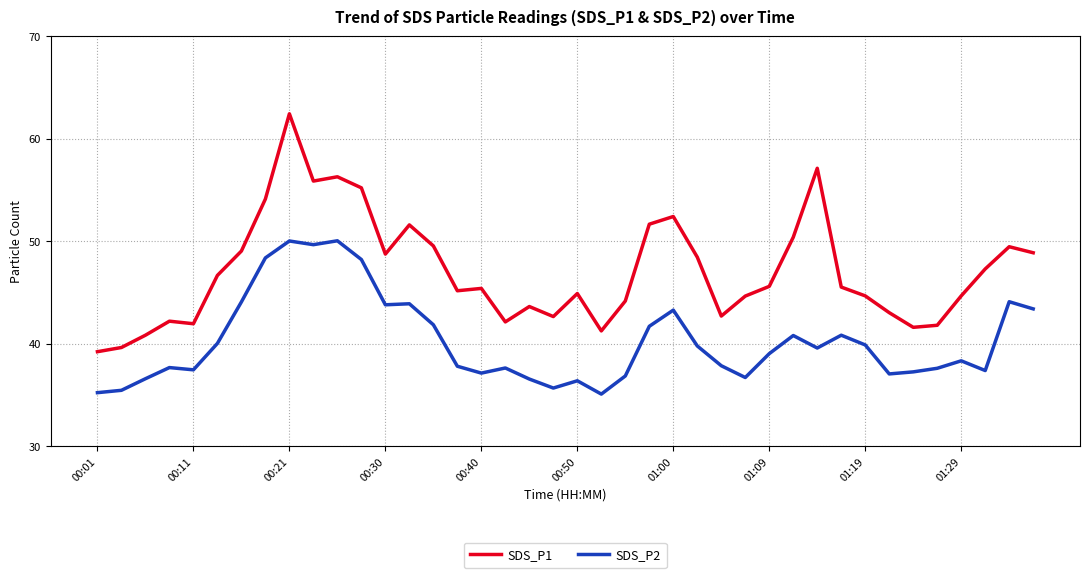

How many lines are shown in the chart?

2